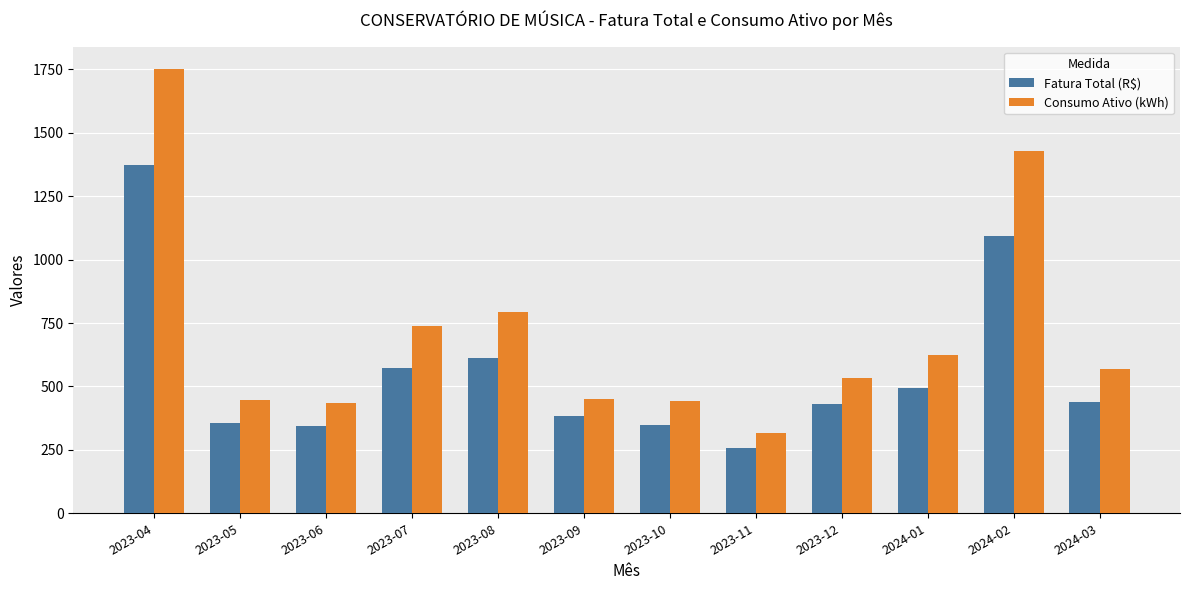

Which label corresponds to the smallest value in the chart?

2023-11